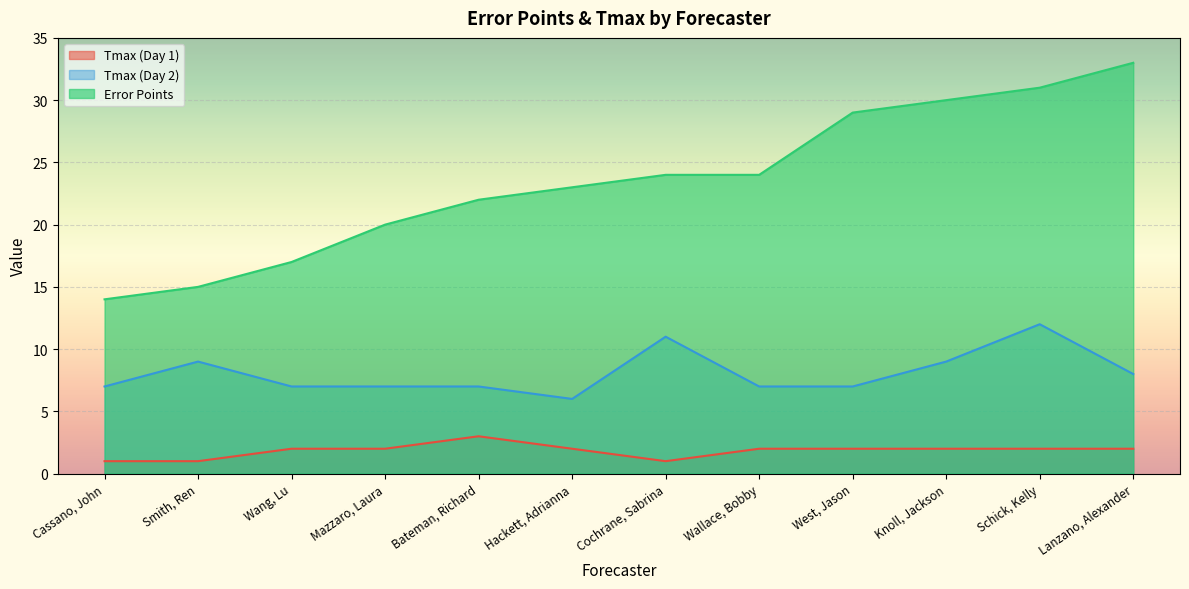

Rank the categories by Error Points value from lowest to highest.

Cassano, John, Smith, Ren, Wang, Lu, Mazzaro, Laura, Bateman, Richard, Hackett, Adrianna, Cochrane, Sabrina, Wallace, Bobby, West, Jason, Knoll, Jackson, Schick, Kelly, Lanzano, Alexander